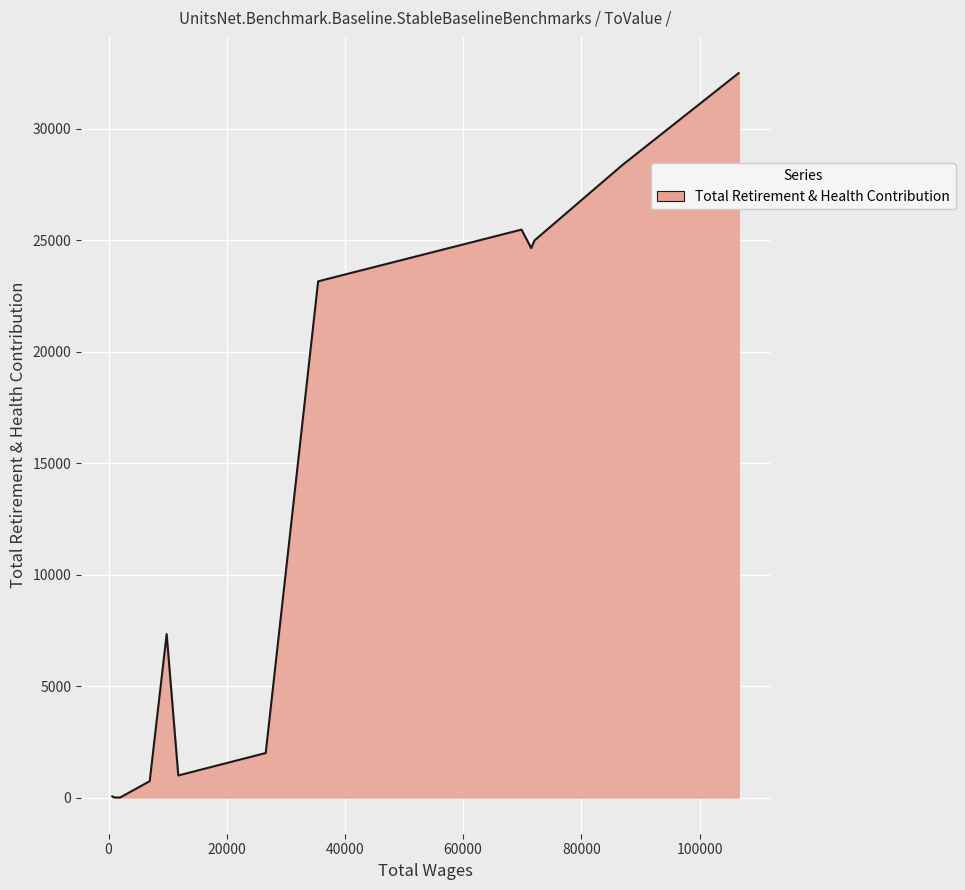

What is the ratio of the value at 35471.0 to the value at 106621.0?

0.7